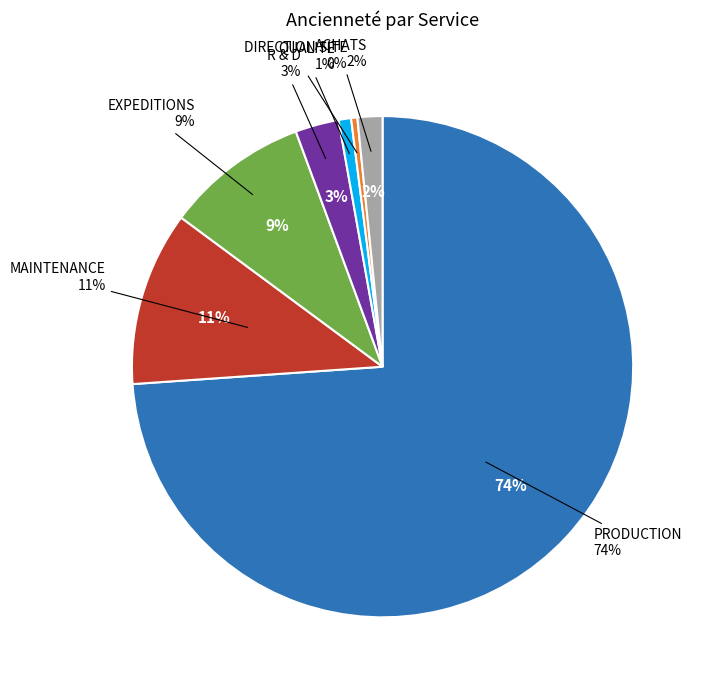

What is the change in value from MAINTENANCE to QUALITE?

-53